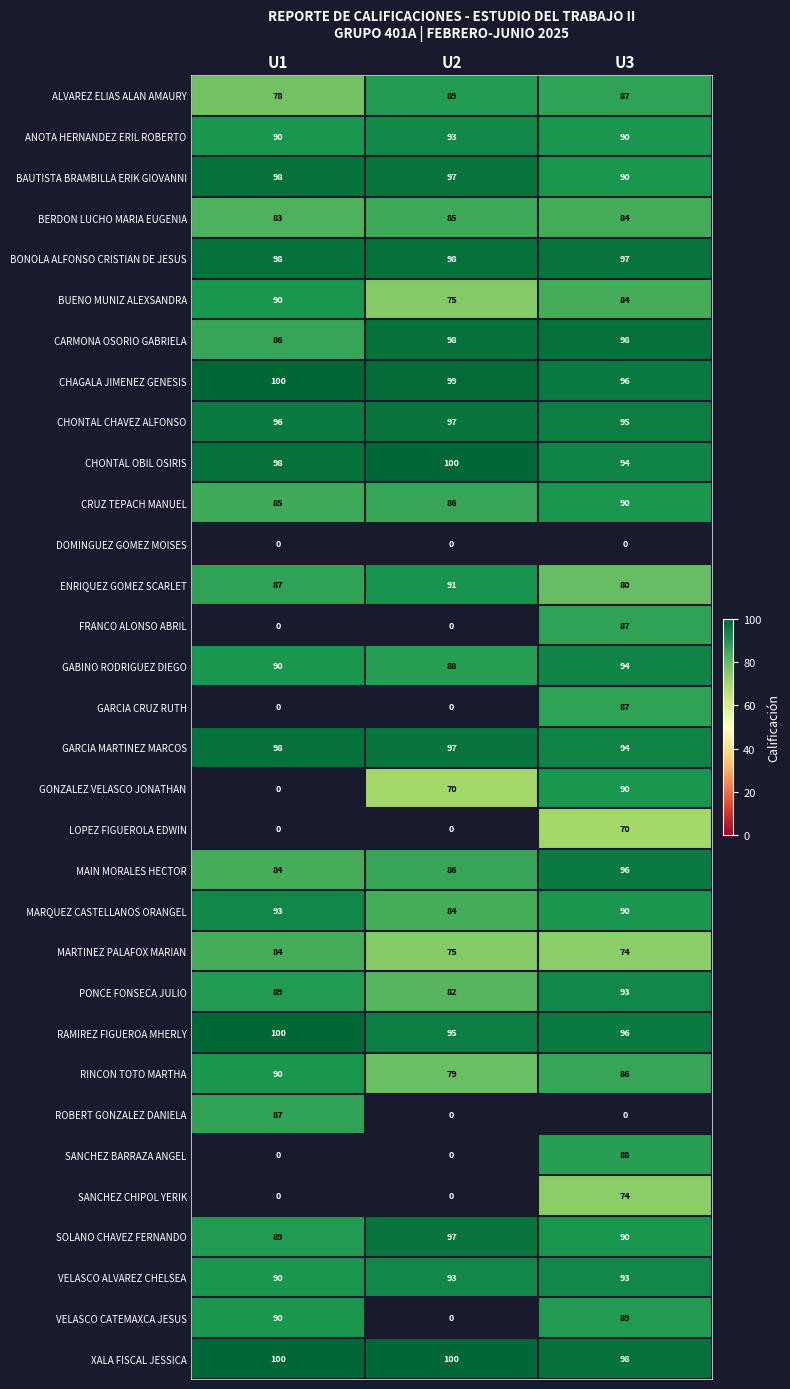

How many categories are shown in the chart?

3